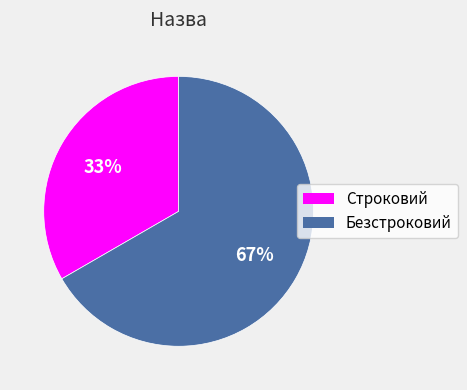

To the nearest percent, what is the combined percentage of Безстроковий and Строковий?

100%